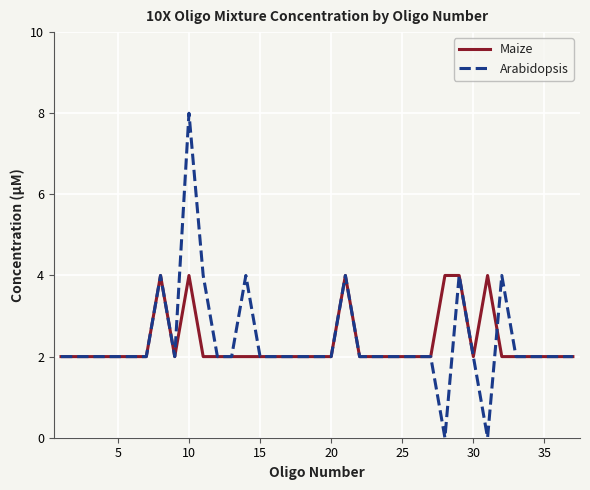

Rank the series by their maximum value, from lowest to highest.

Maize, Arabidopsis